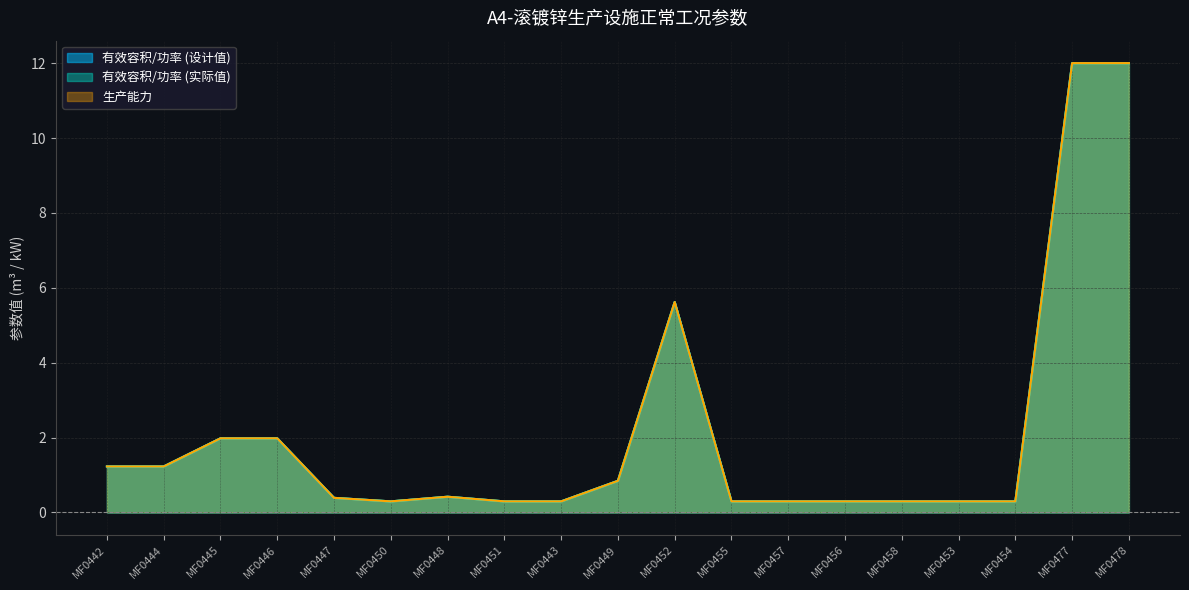

Which series has the largest range (max minus min)?

有效容积/功率 (设计值)